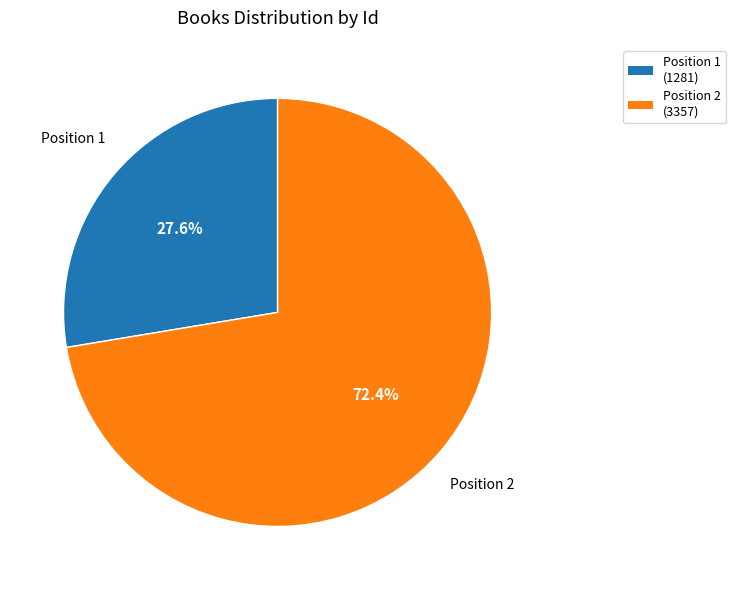

Is there a majority slice in this chart?

Yes